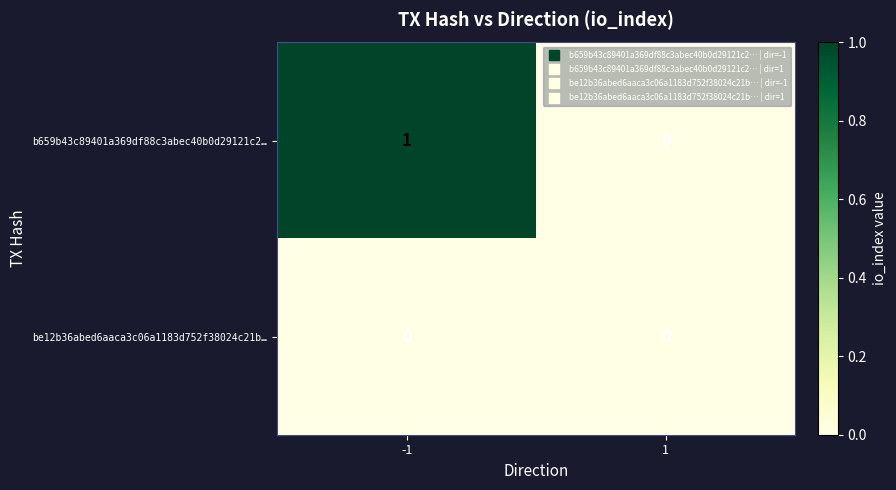

Is it true that b659b43c89401a369df88c3abec40b0d29121c2… equals 1 at -1?

True